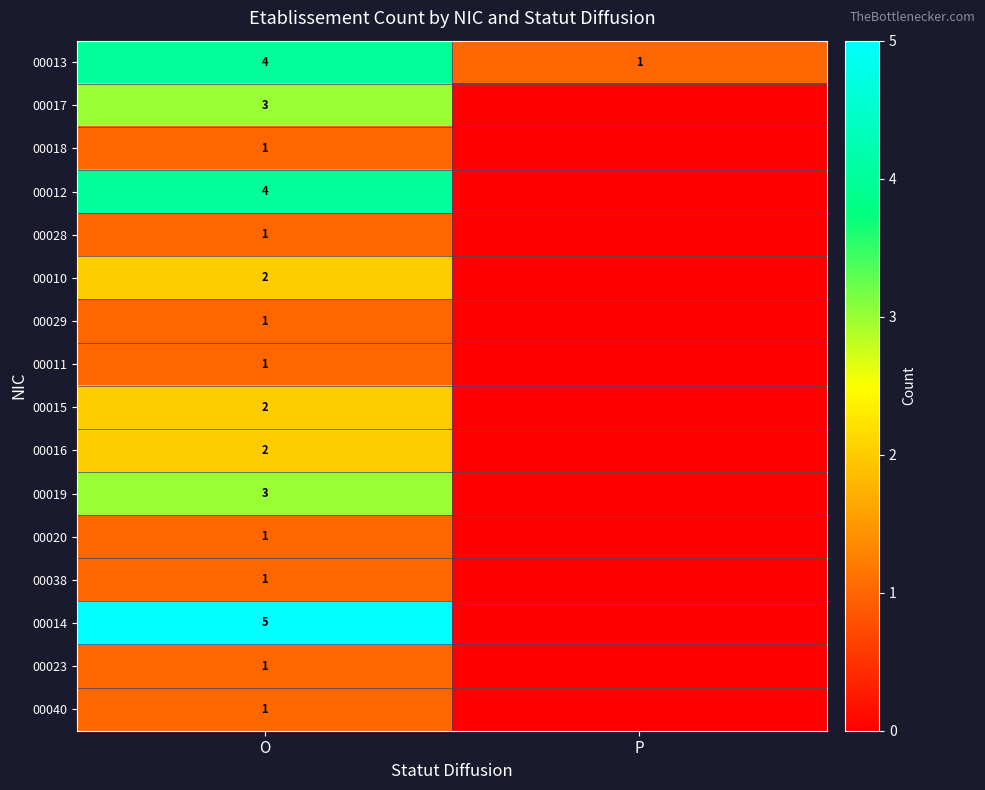

What is the total value across all series at O?

33